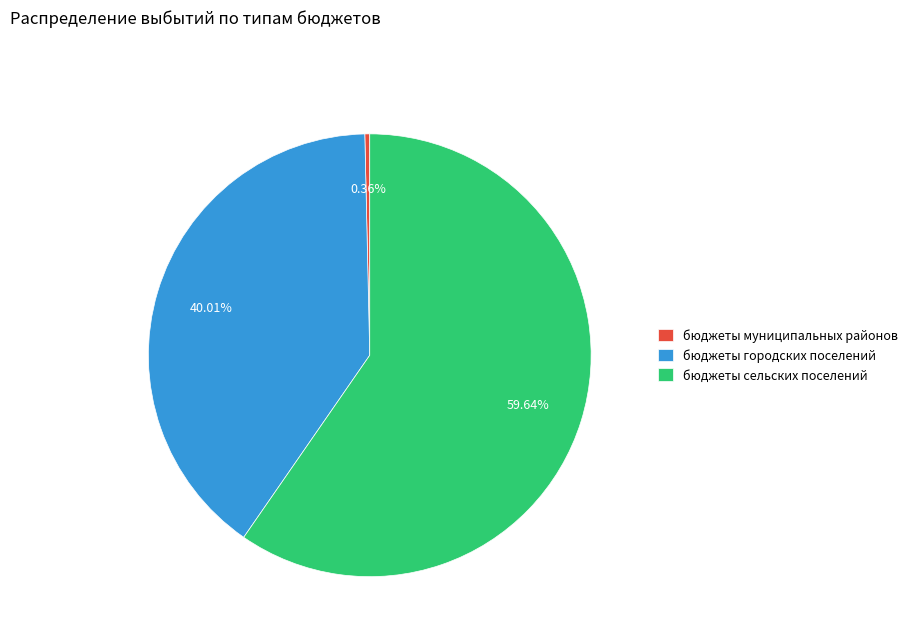

Which category has the biggest portion of the pie?

бюджеты сельских поселений